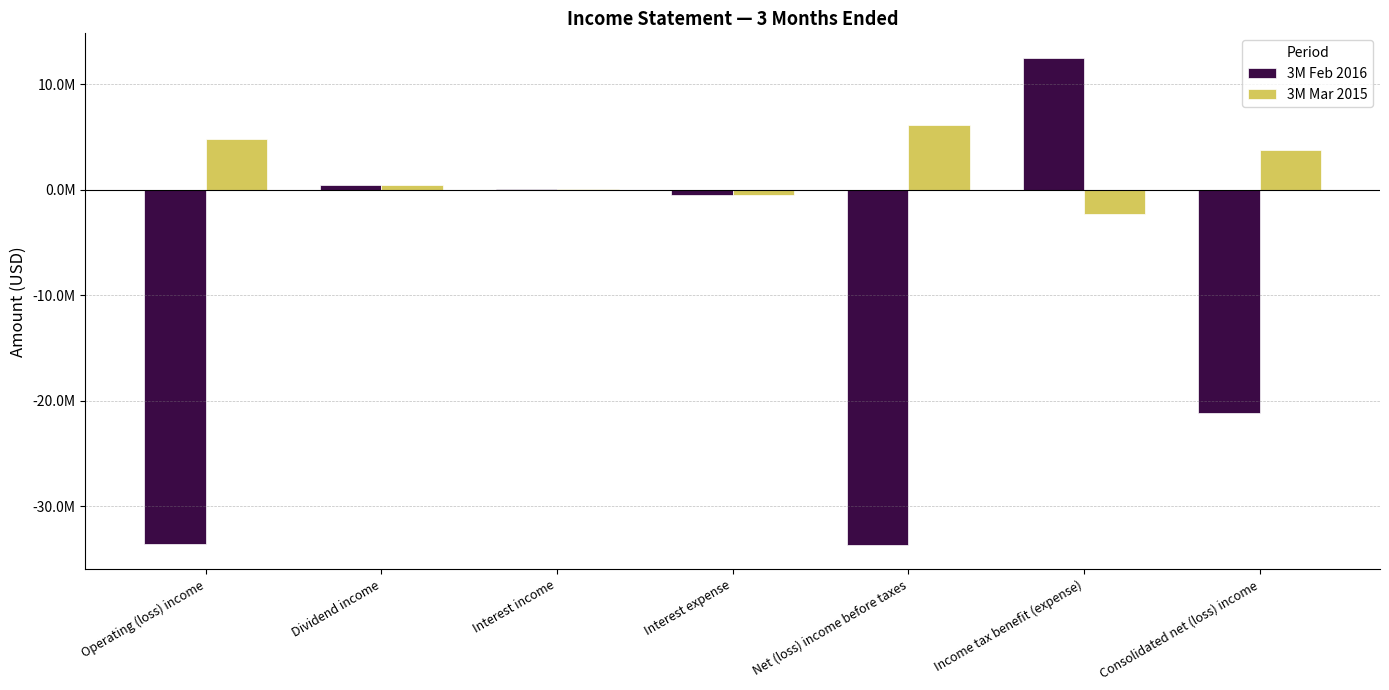

The value of 3M Mar 2015 at Consolidated net (loss) income is 6306387. True or false?

False